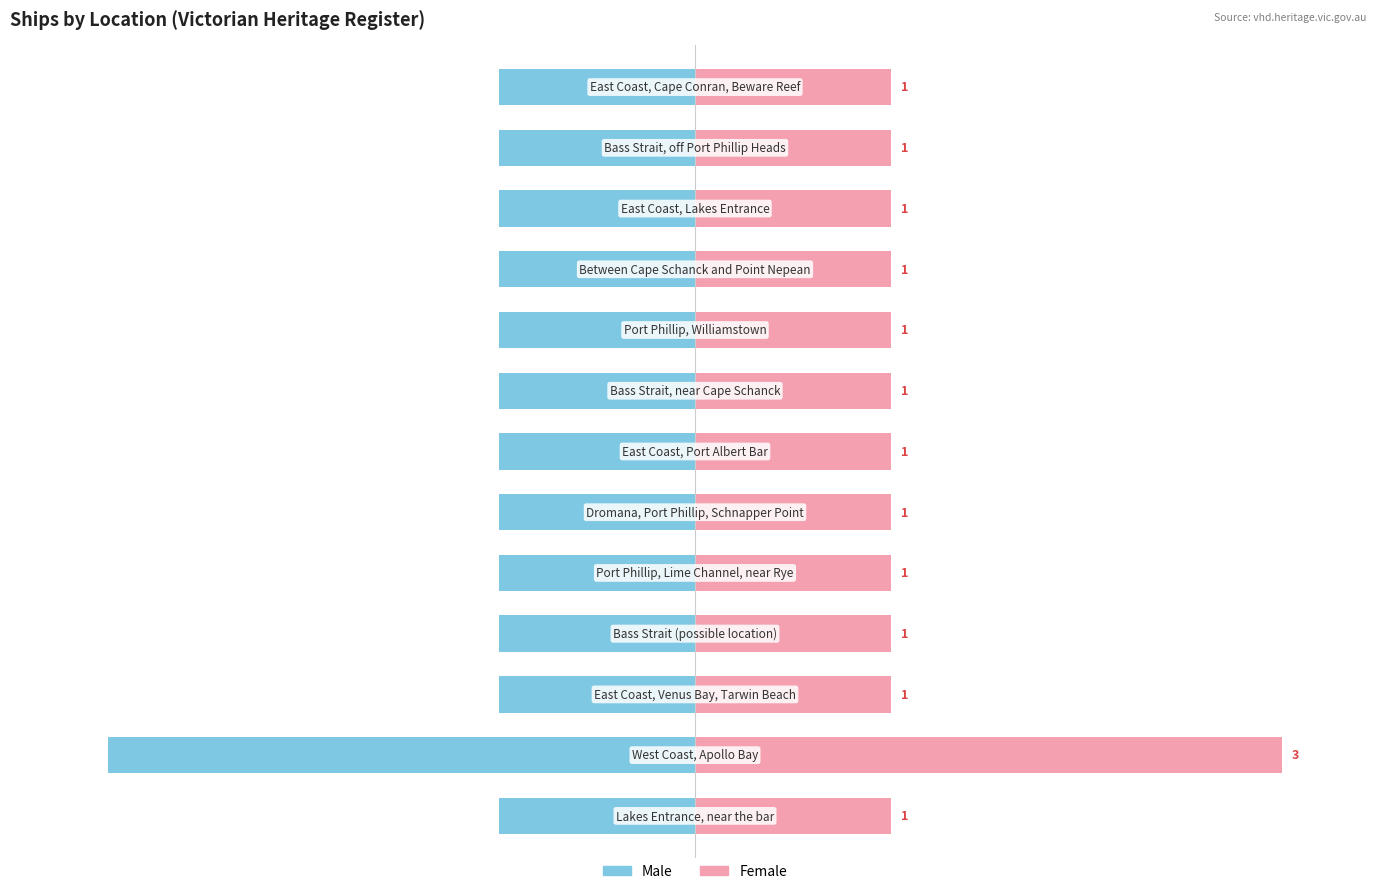

True or false: Female has a value of 1 at 9.

True